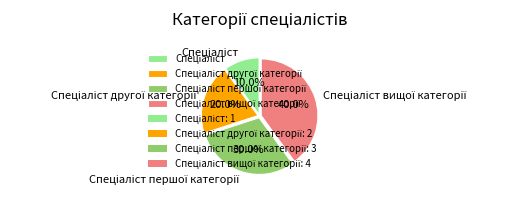

Is there a majority slice in this chart?

No